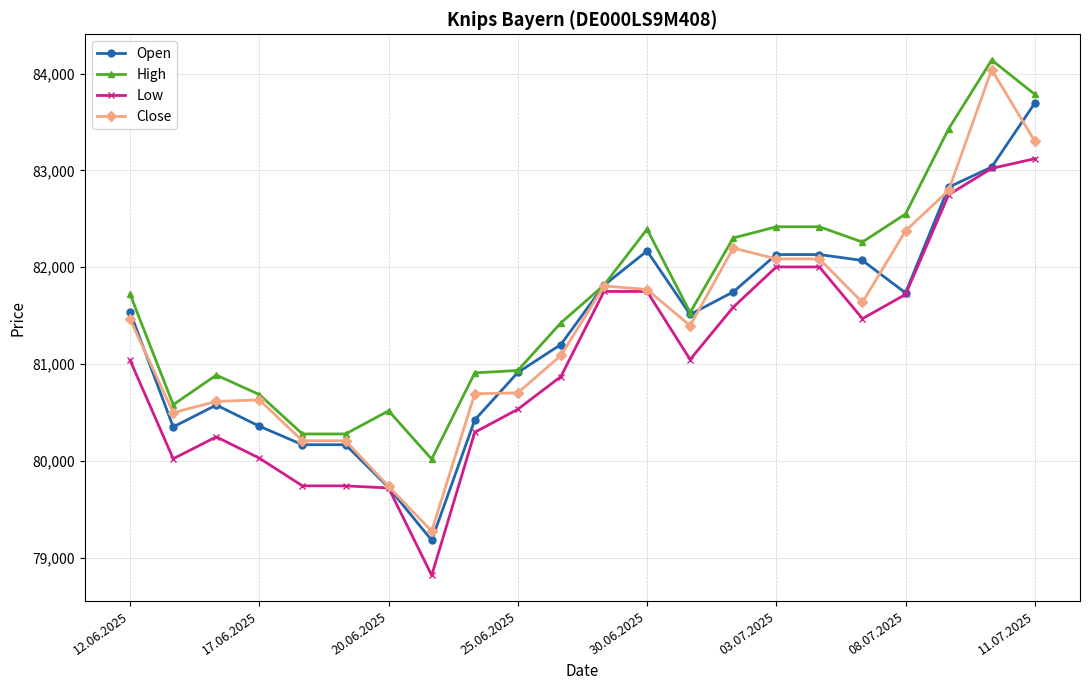

Does the chart have visible grid lines?

Yes